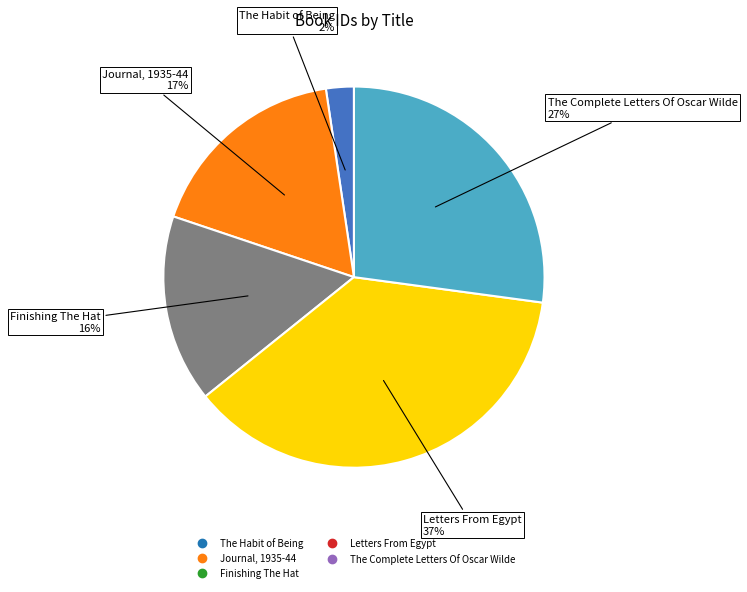

What percentage is the The Complete Letters Of Oscar Wilde slice, to the nearest percent?

27%